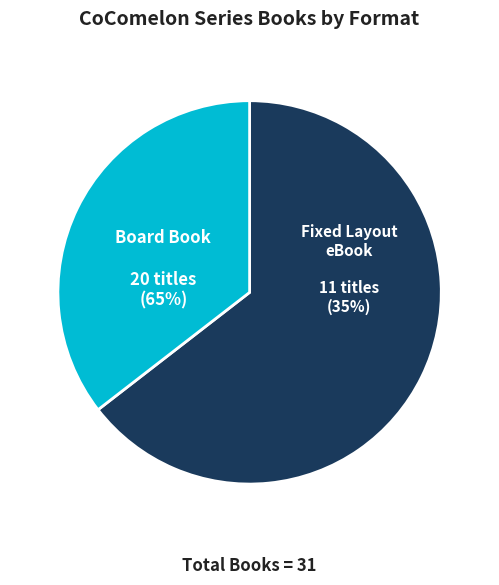

What percentage is the Board Book slice, to the nearest percent?

65%